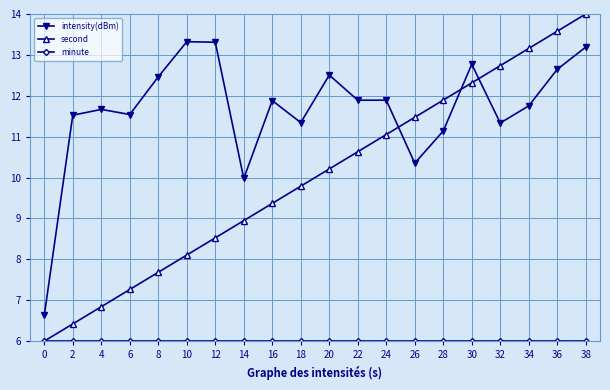

How many lines are shown in the chart?

3